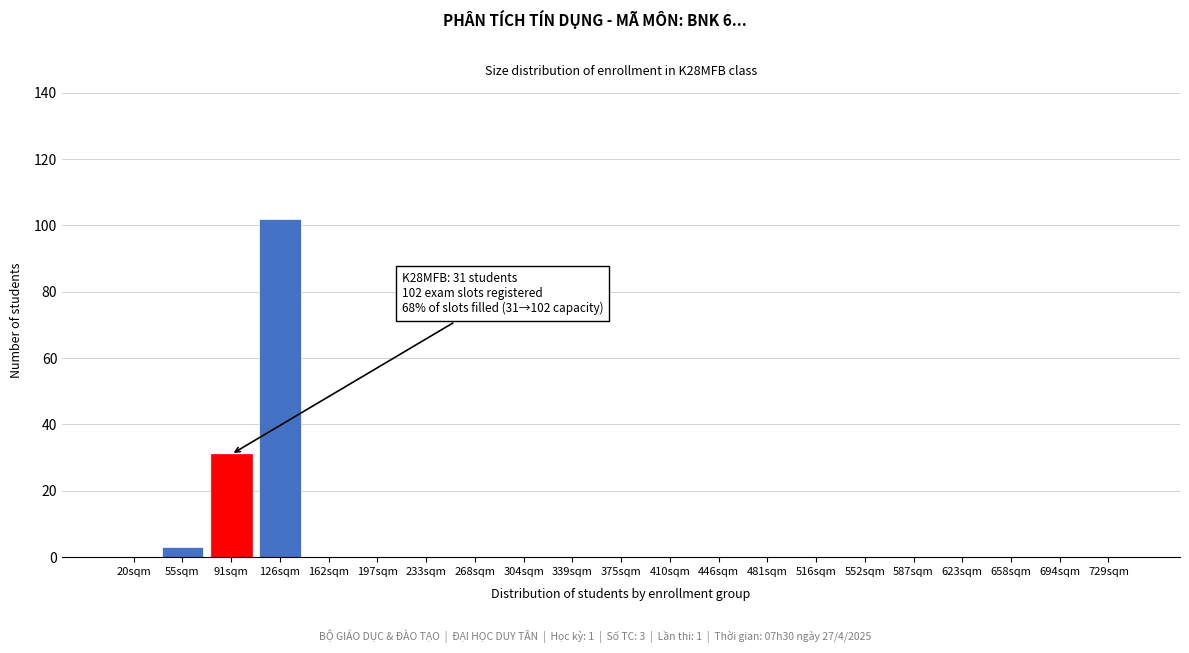

Reading left to right, extract all data points from this chart.

20sqm=0	55sqm=3	91sqm=31	126sqm=102	162sqm=0	197sqm=0	233sqm=0	268sqm=0	304sqm=0	339sqm=0	375sqm=0	410sqm=0	446sqm=0	481sqm=0	516sqm=0	552sqm=0	587sqm=0	623sqm=0	658sqm=0	694sqm=0	729sqm=0